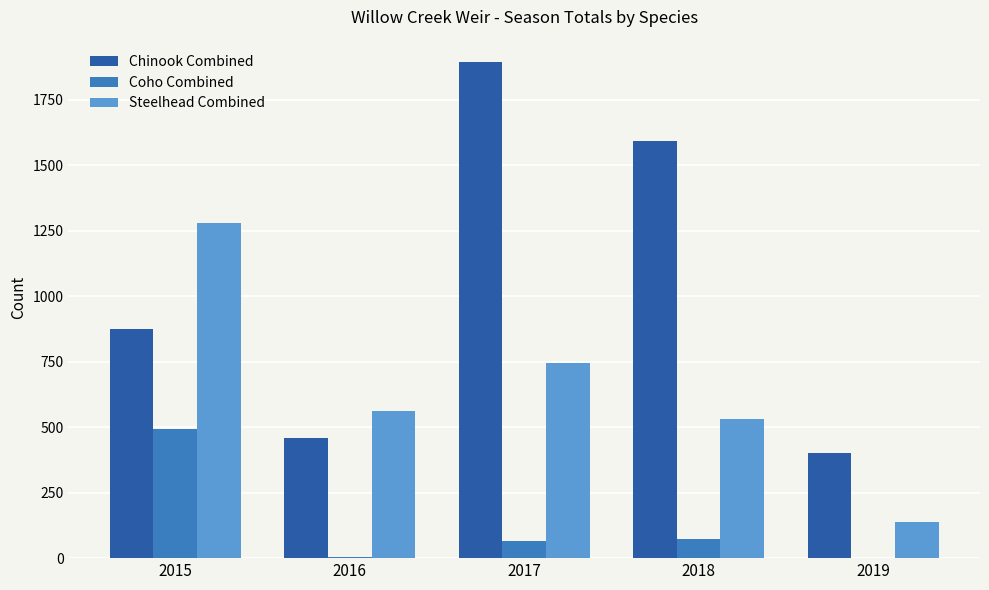

True or false: Steelhead Combined has a value of 2259 at 2015.

False